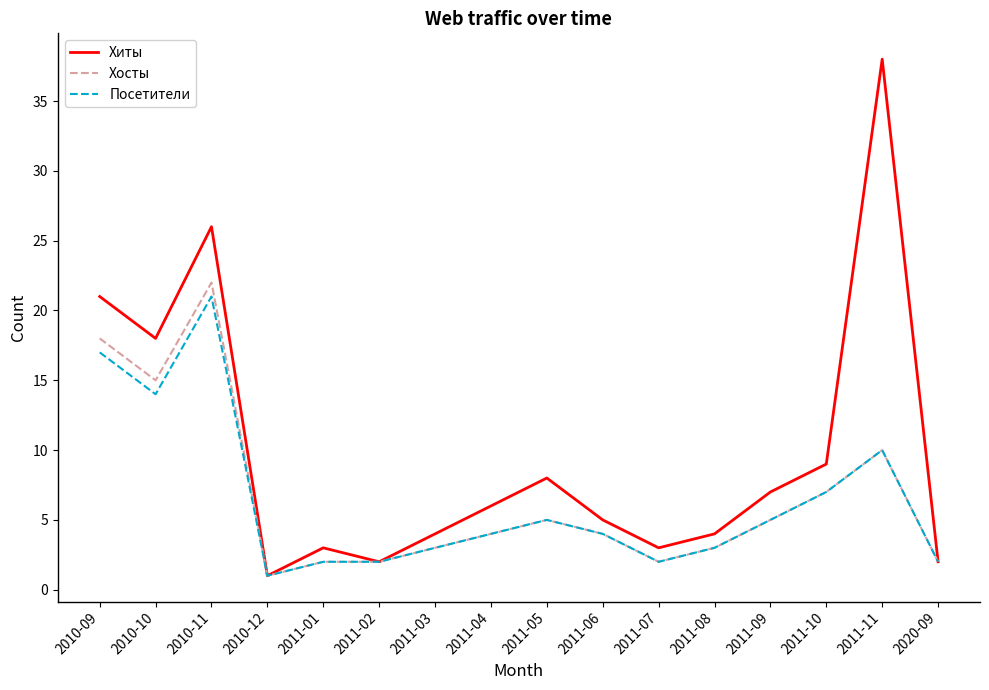

How many categories are shown in the chart?

16